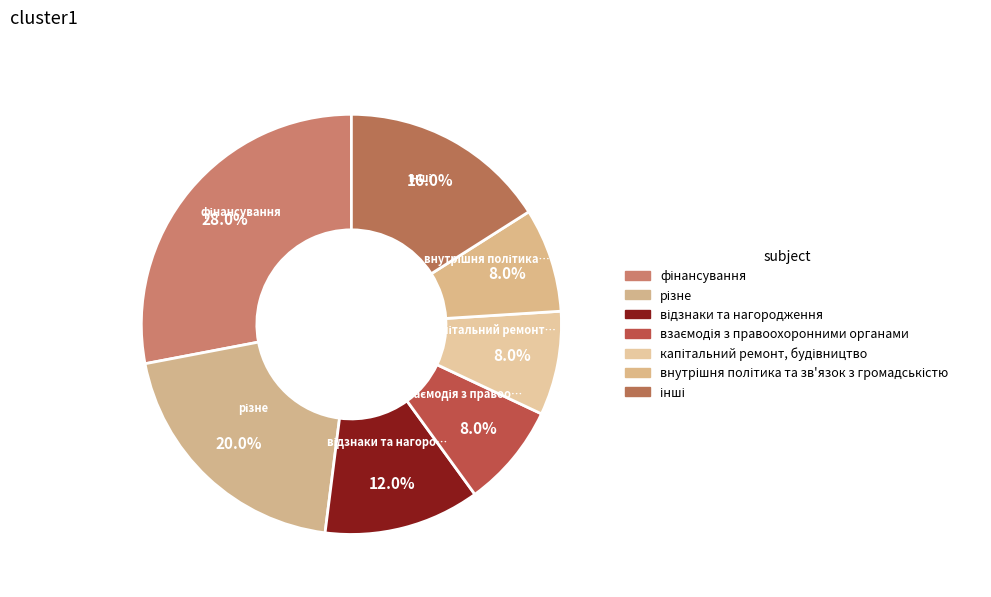

How many slices are in this pie chart?

7